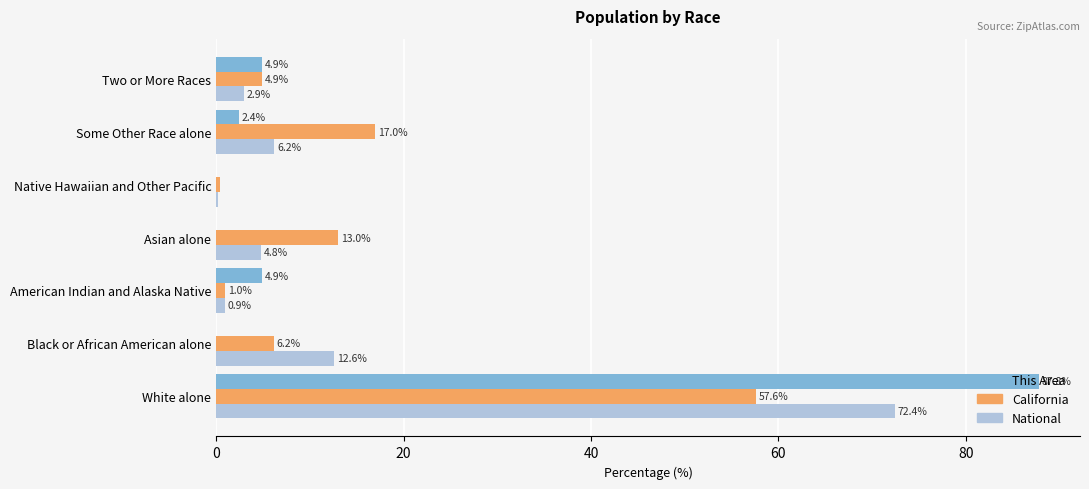

Where is National nearest to the value 36?

Black or African American alone